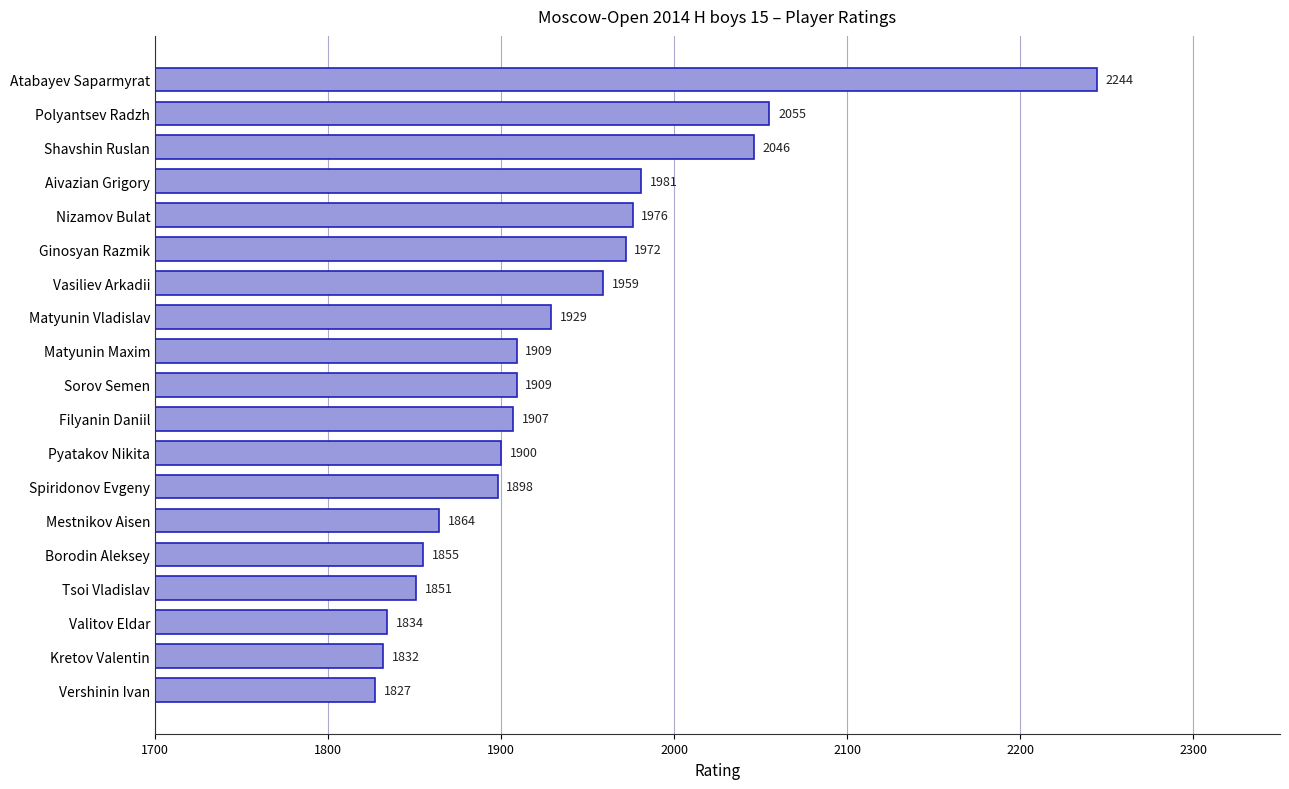

Which category has the lowest value across all series?

Vershinin Ivan